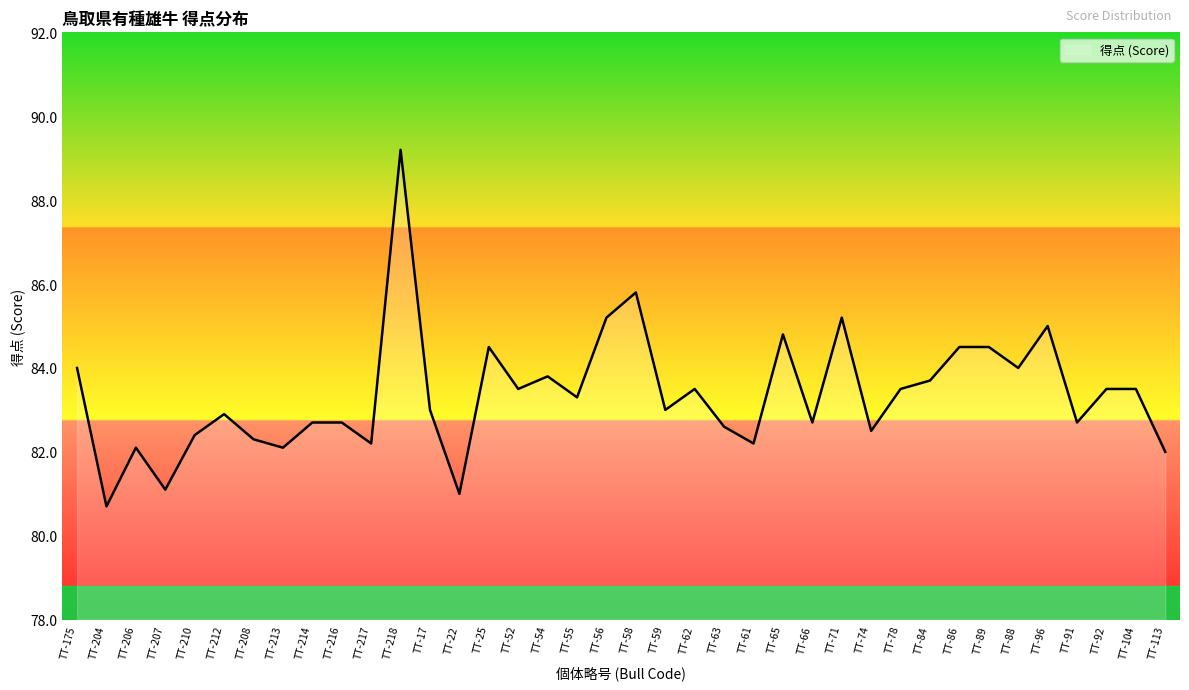

What is the difference between the maximum and second lowest values?

8.2